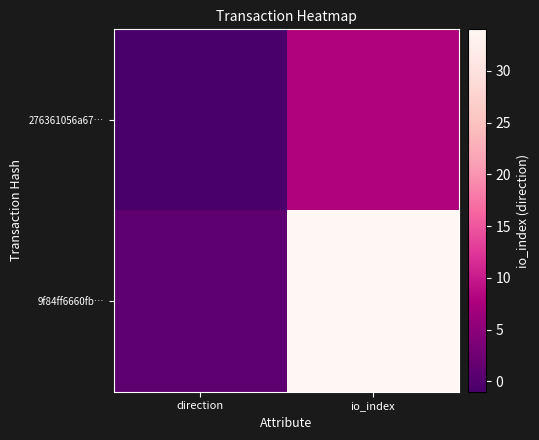

List the series in order of their overall mean, lowest first.

276361056a67…, 9f84ff6660fb…